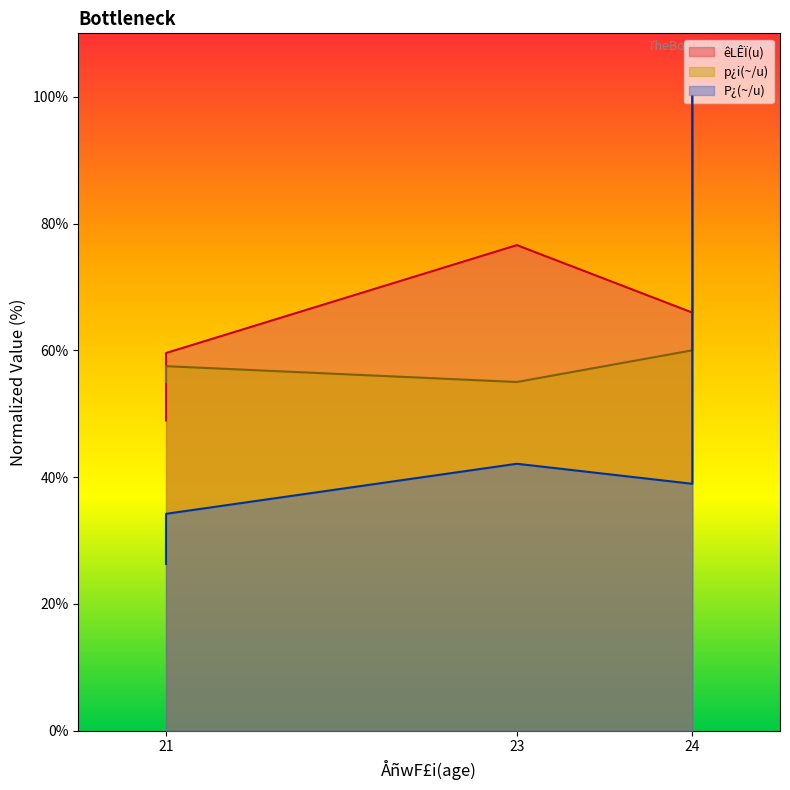

Does the chart have visible grid lines?

No